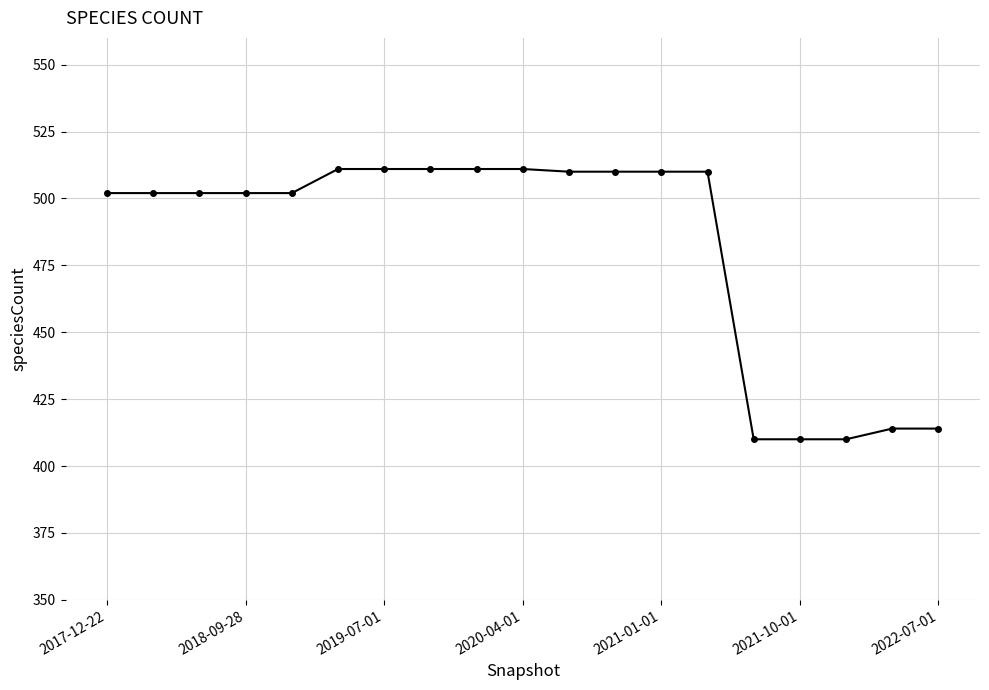

What is the value of the 15th point from the left?

410